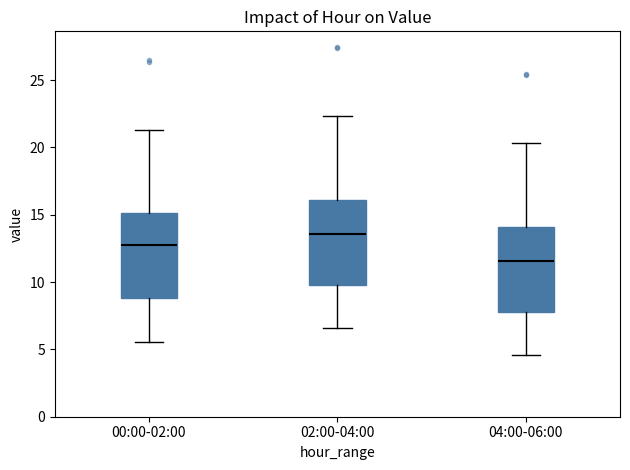

Reading left to right, read every box against the y-axis: the position of its median line, the range the box covers, and the ends of its whiskers. The values are not printed on the chart, so give them approximately, as read against the axis.

00:00-02:00: median 12.5, box 9.0 to 15.0, whiskers 5.5 to 21.5
02:00-04:00: median 13.5, box 10.0 to 16.0, whiskers 6.5 to 22.5
04:00-06:00: median 11.5, box 8.0 to 14.0, whiskers 4.5 to 20.5